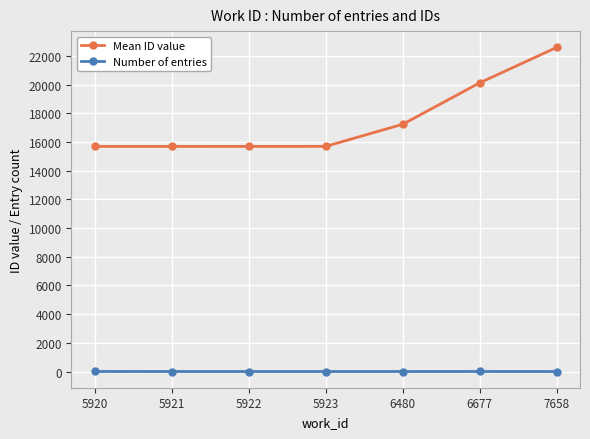

At which label is Mean ID value closest to 19153?

6677